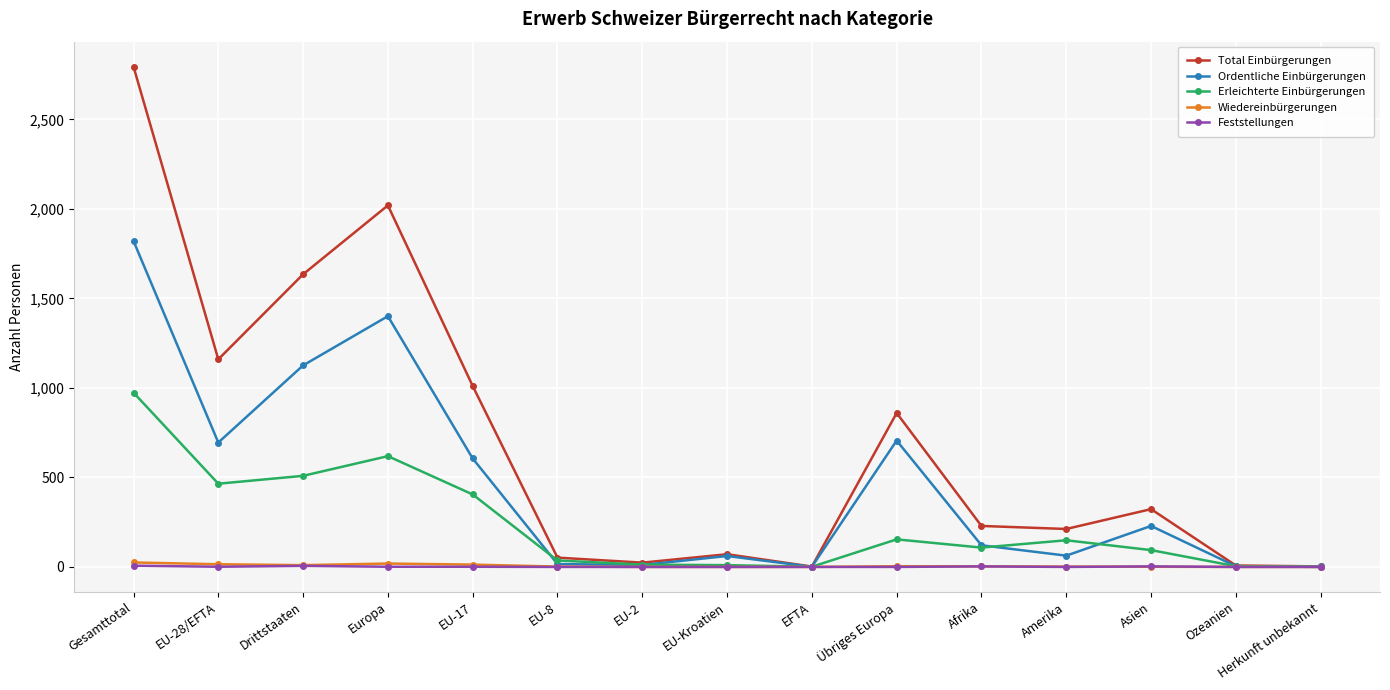

What are all the series names shown in the legend?

Total Einbürgerungen, Ordentliche Einbürgerungen, Erleichterte Einbürgerungen, Wiedereinbürgerungen, Feststellungen